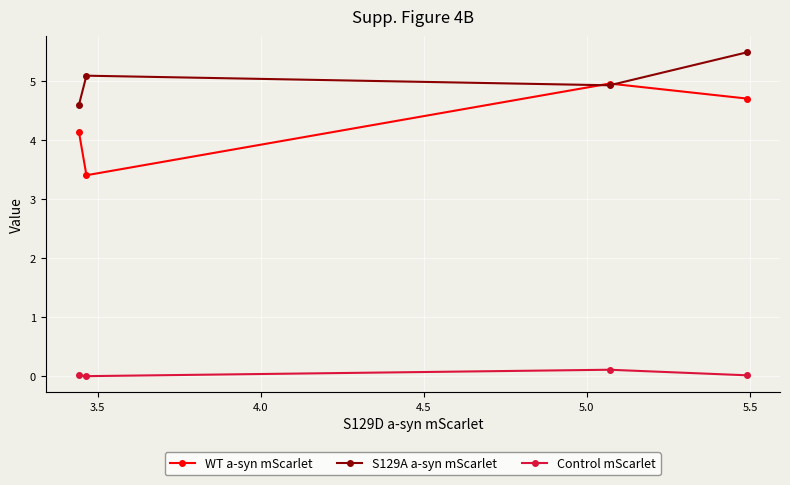

What is the maximum value for WT a-syn mScarlet?

5.0